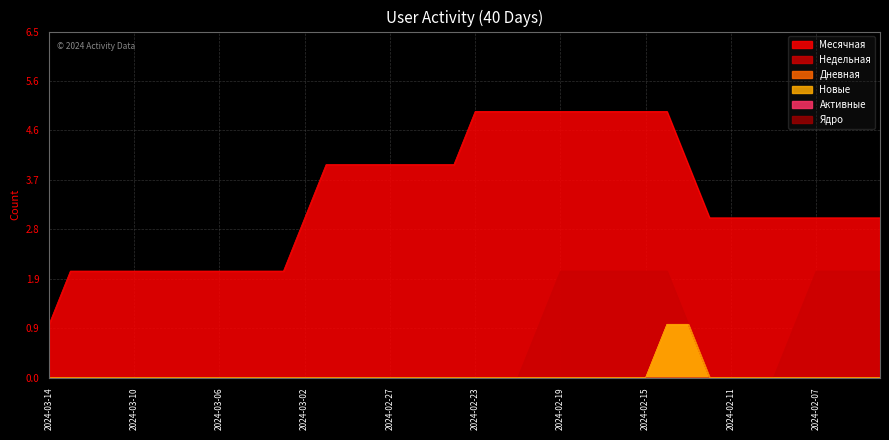

Which has a higher value, 2024-03-02 or 2024-02-11?

2024-03-02